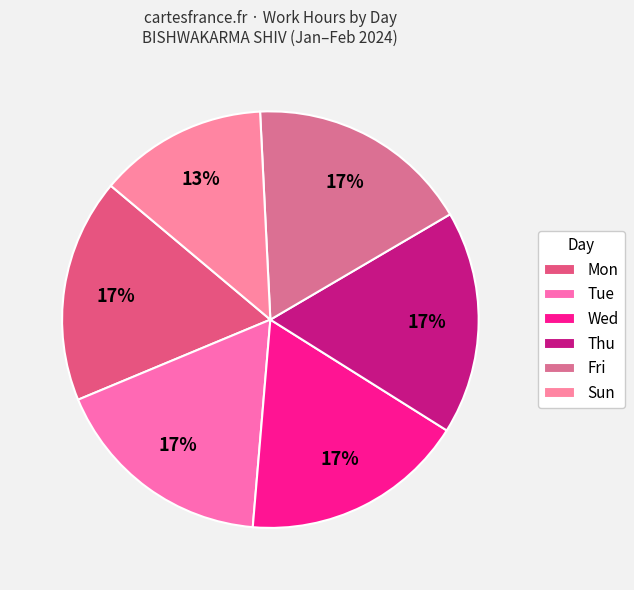

Between Tue and Mon, which is larger?

Tue